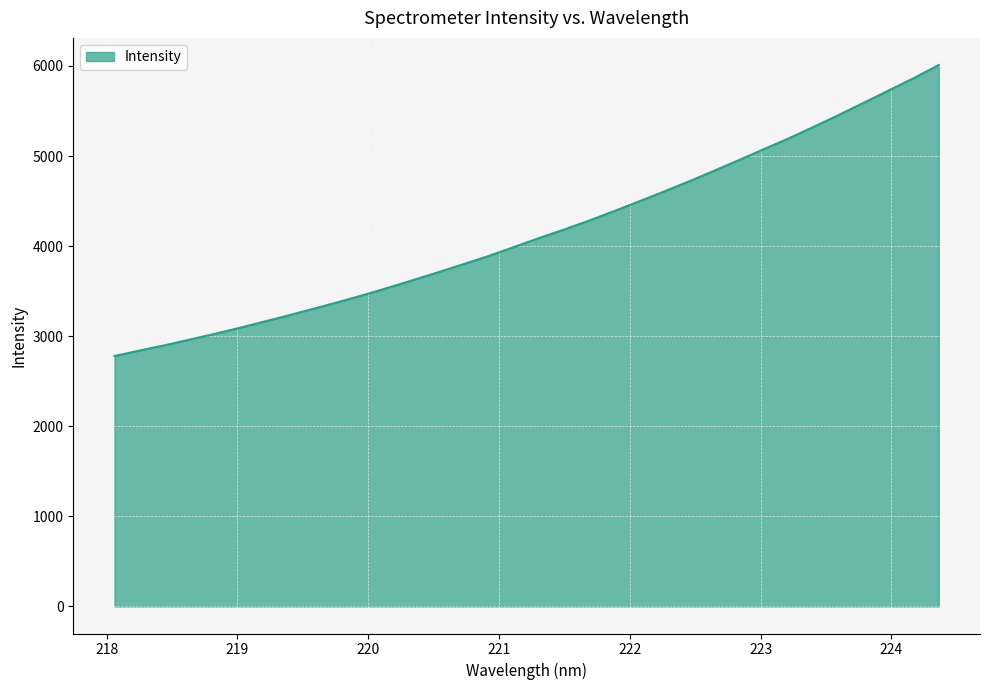

What is the smallest value displayed?

2779.7